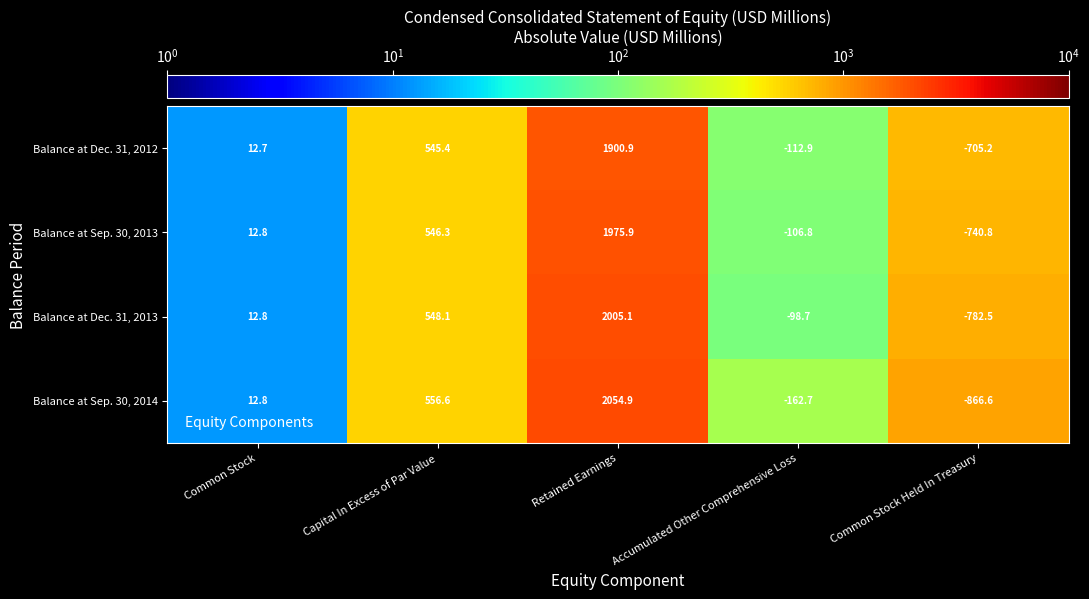

The value of Balance at Dec. 31, 2012 at Common Stock Held In Treasury is -1228.3. True or false?

False